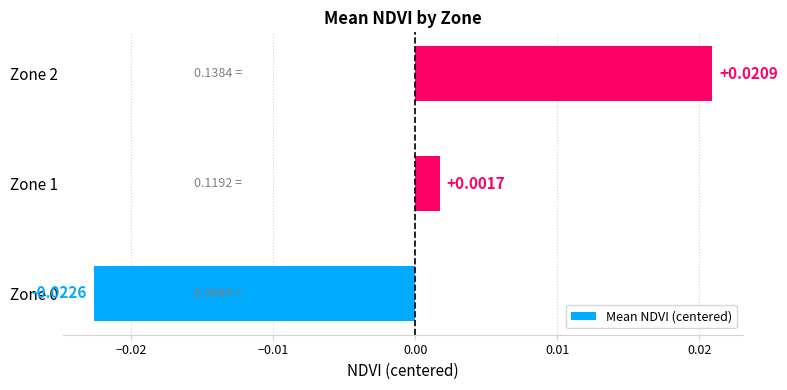

Between Zone 1 and Zone 2, which is larger?

Zone 2